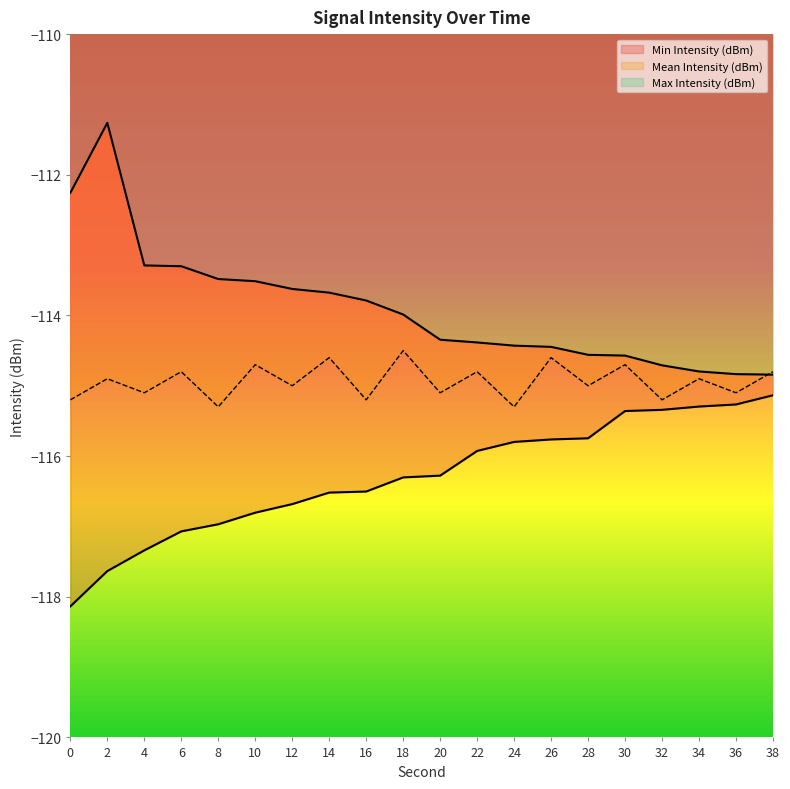

What is the difference between the Min Intensity (dBm) values at 6 and 36?

1.8